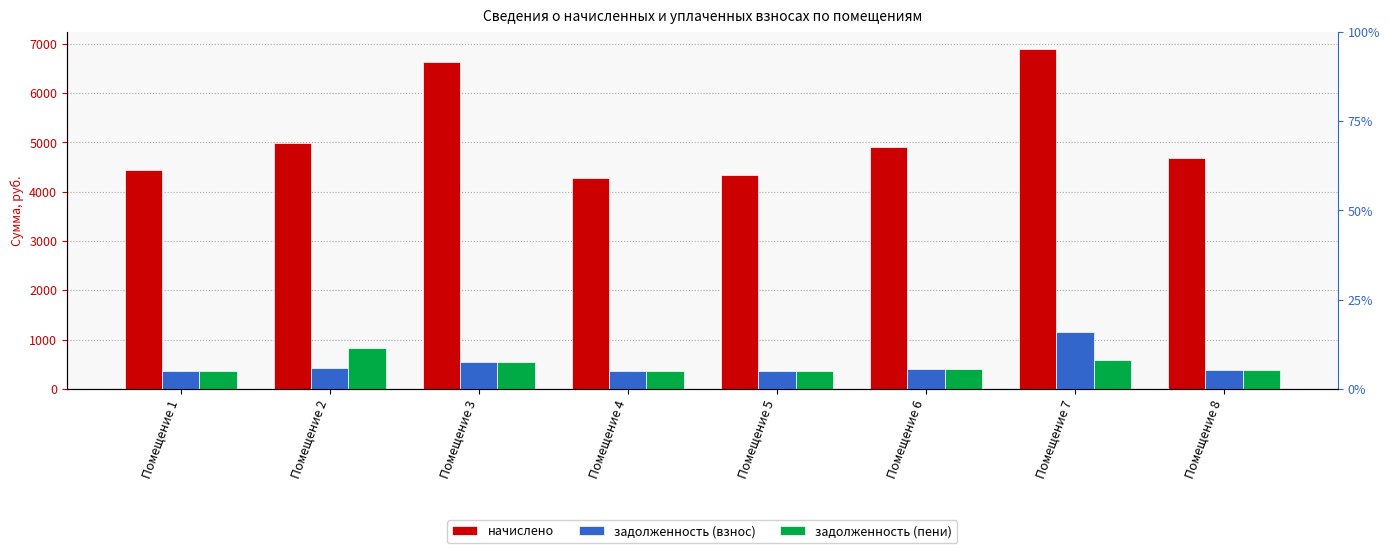

Between Помещение 2 and Помещение 5, which is larger?

Помещение 2